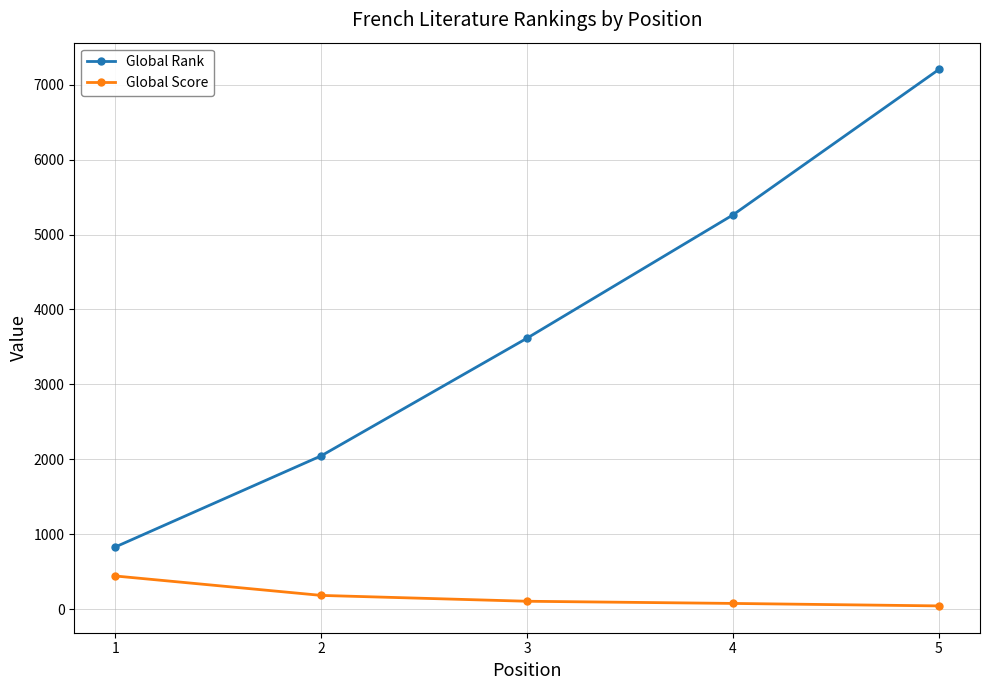

True or false: Global Score has more than 2 interior local peaks.

False